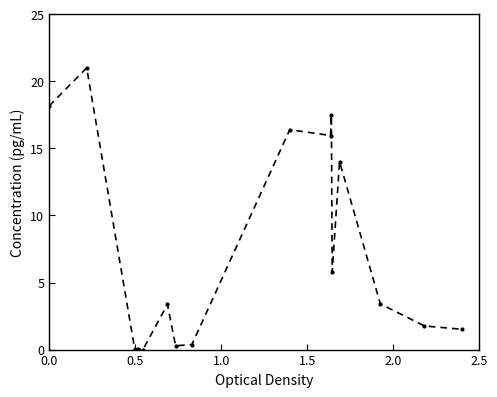

True or false: the data has more than 0 interior local peaks.

True